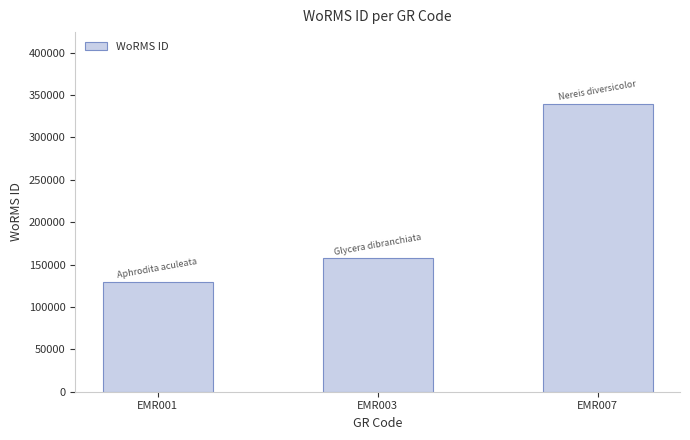

What is the sum of the values at EMR003 and EMR001?

287232